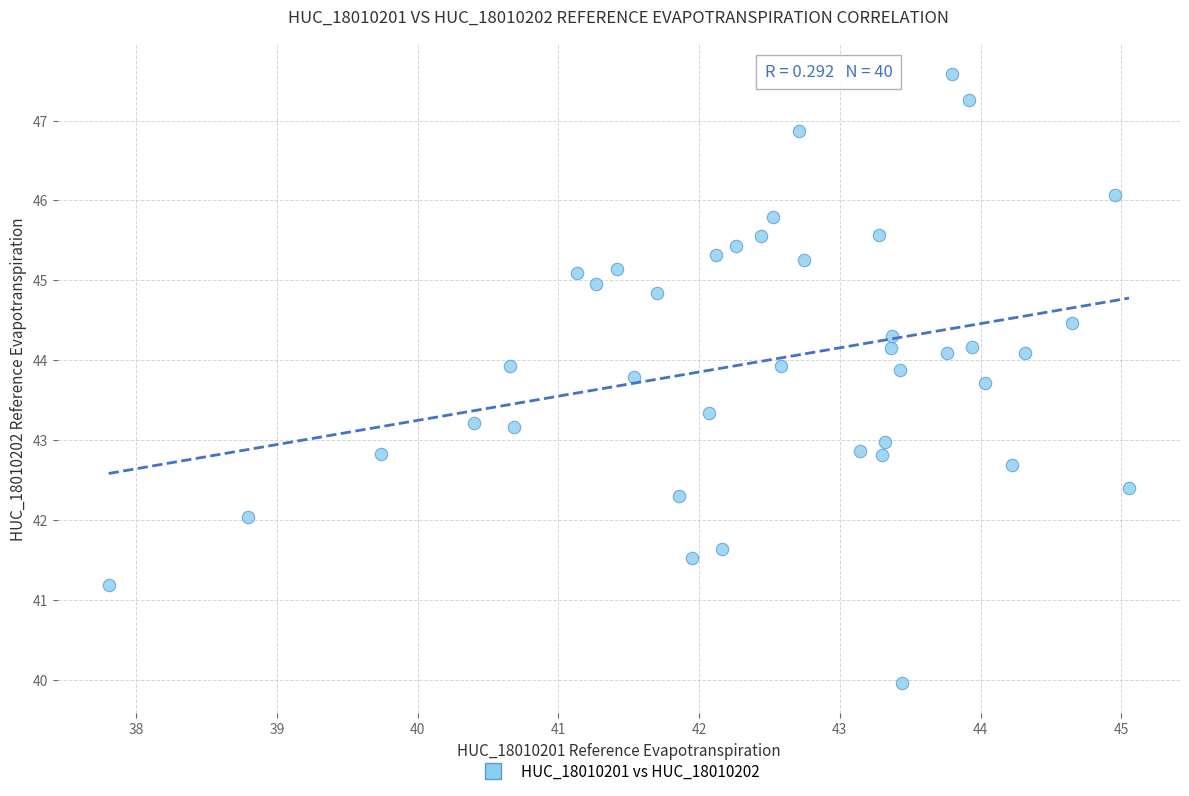

What is the range of X values (max minus min)?

7.2